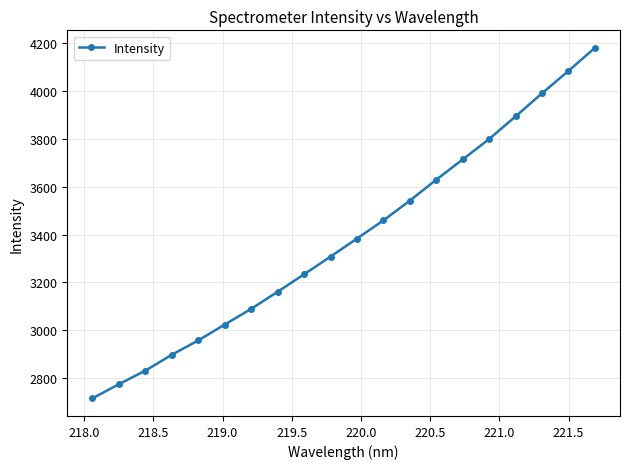

True or false: there are more than 1 points higher than both neighbors.

False